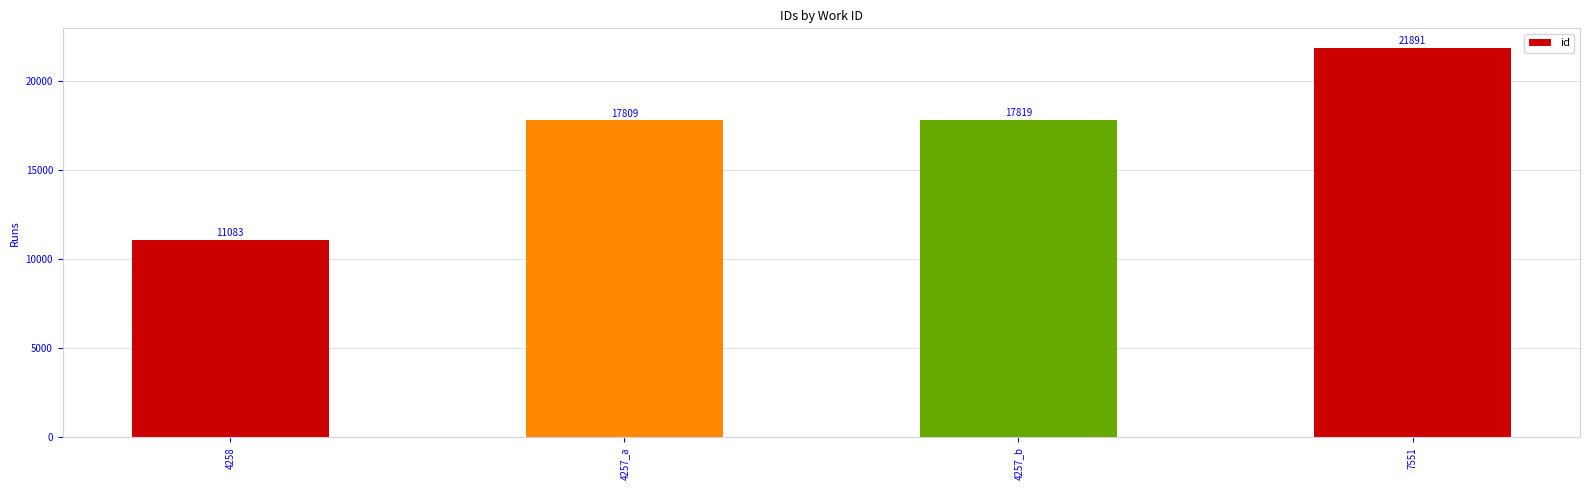

Rank the categories by value from highest to lowest.

7551, 4257_b, 4257_a, 4258